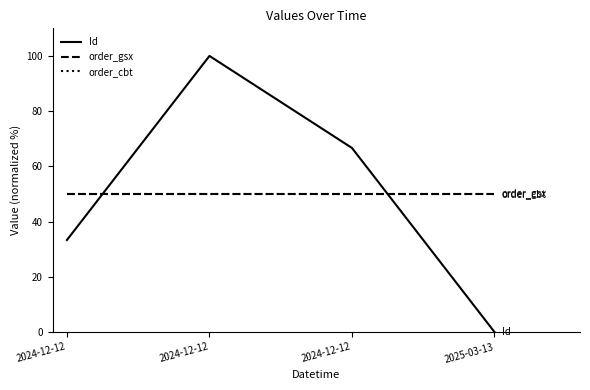

What is the total value across all series at 2024-12-12?

133.3